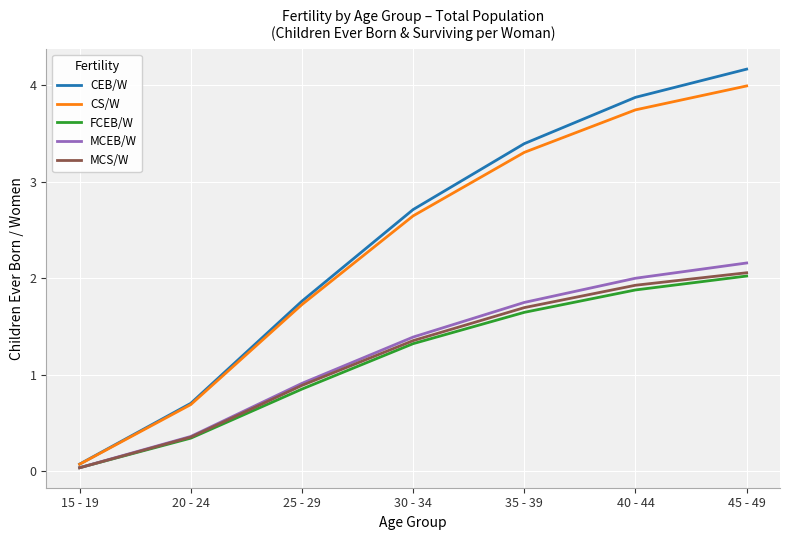

True or false: FCEB/W has a value of 0.0 at 15 - 19.

True